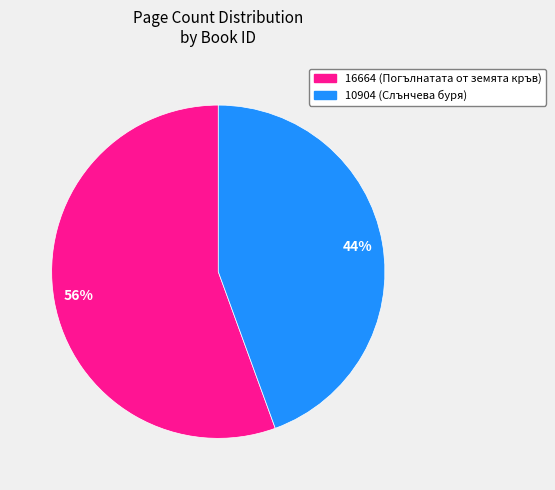

True or false: 10904 accounts for 35% of the total.

False